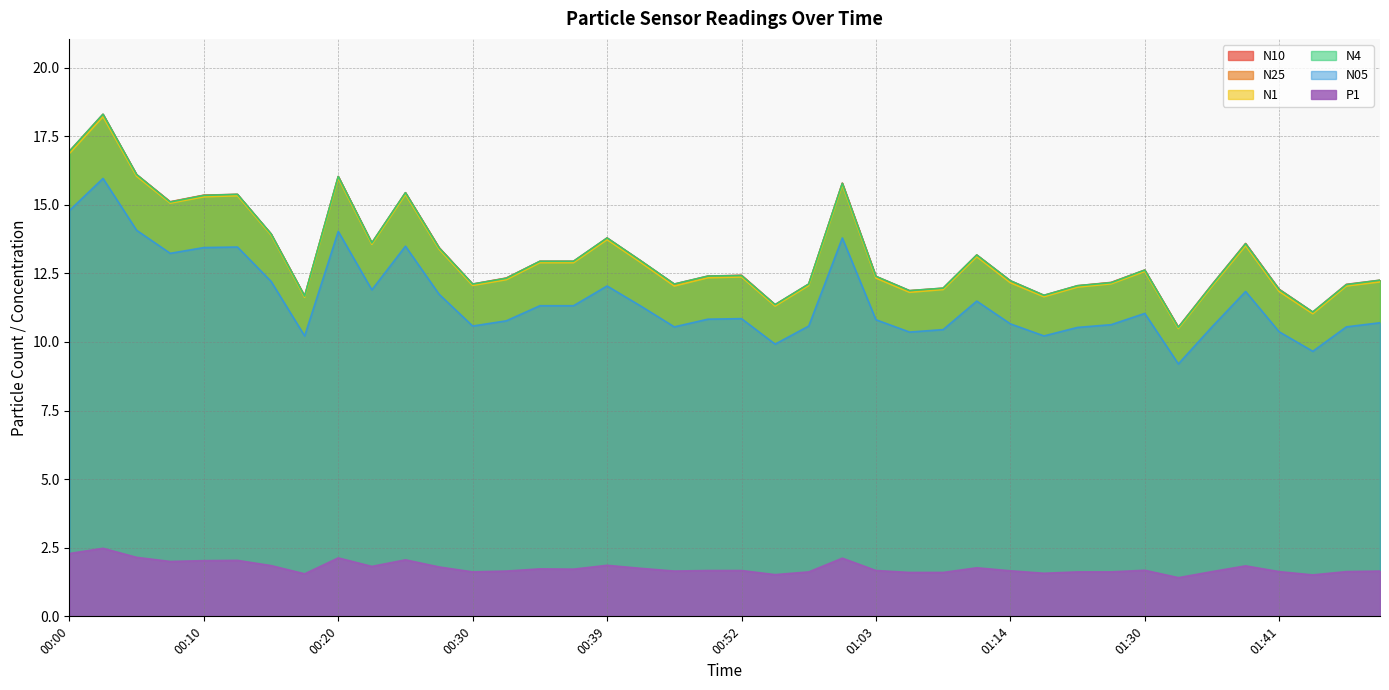

Rank the categories by N4 value from lowest to highest.

01:33, 01:43, 00:55, 00:17, 01:16, 01:06, 01:41, 01:08, 01:19, 01:36, 01:46, 00:30, 00:45, 00:58, 01:22, 01:14, 01:49, 00:32, 01:03, 00:50, 00:52, 01:30, 00:34, 00:37, 00:42, 01:11, 00:27, 01:38, 00:22, 00:39, 00:15, 00:07, 00:10, 00:12, 00:25, 01:00, 00:20, 00:05, 00:00, 00:02